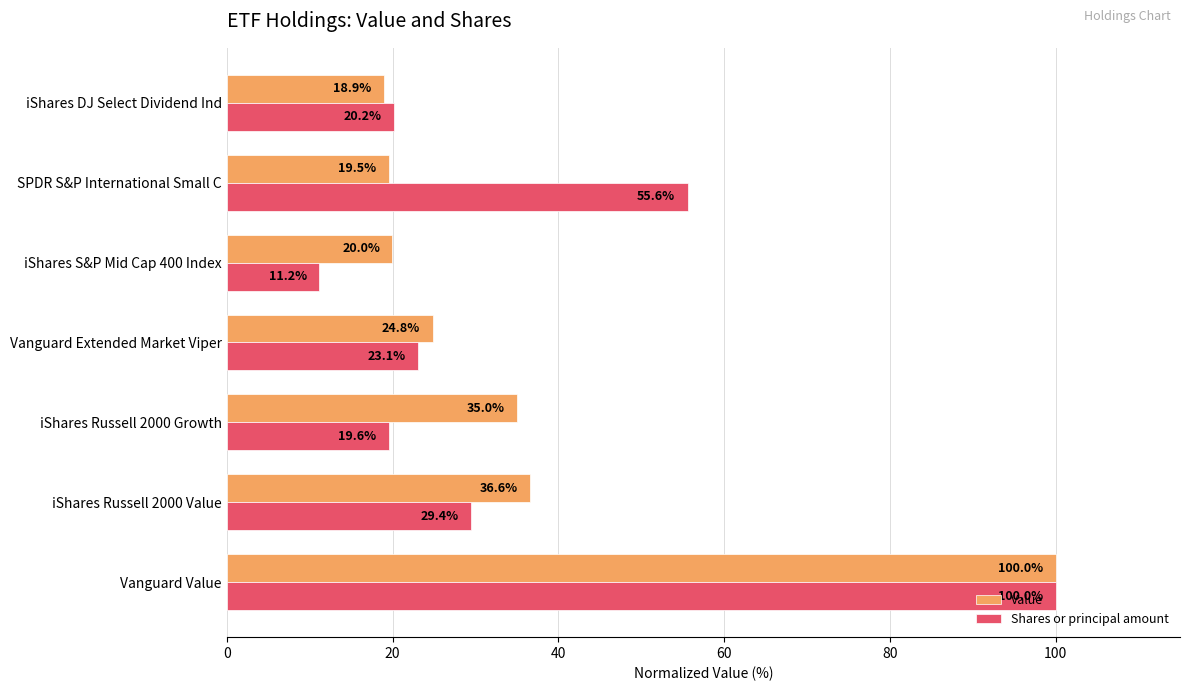

At which category is the sum across all series the highest?

Vanguard Value